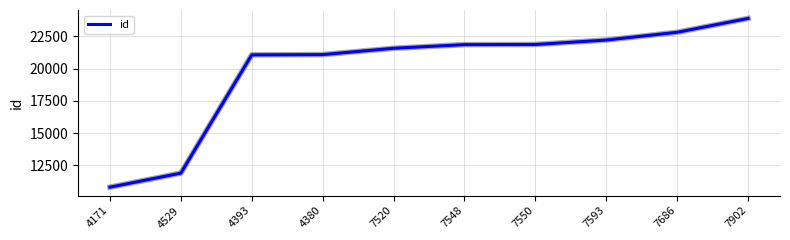

How many lines are shown in the chart?

1